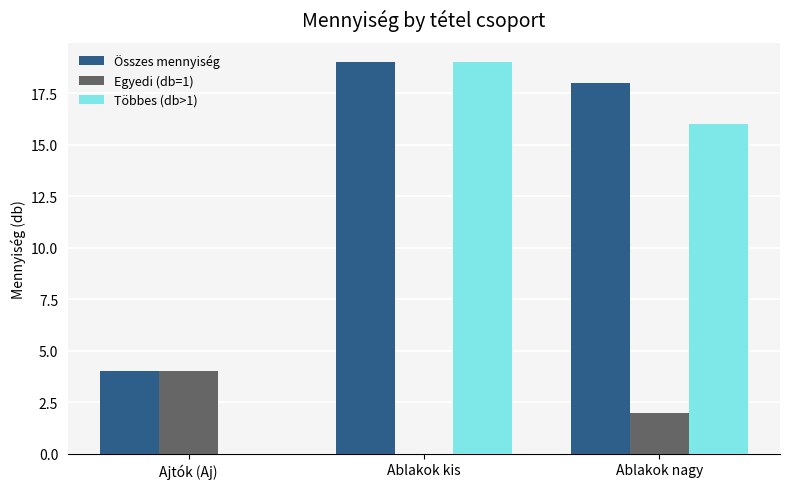

Is the value of Egyedi (db=1) at Ablakok nagy greater than the value of Összes mennyiség at Ajtók (Aj)?

No